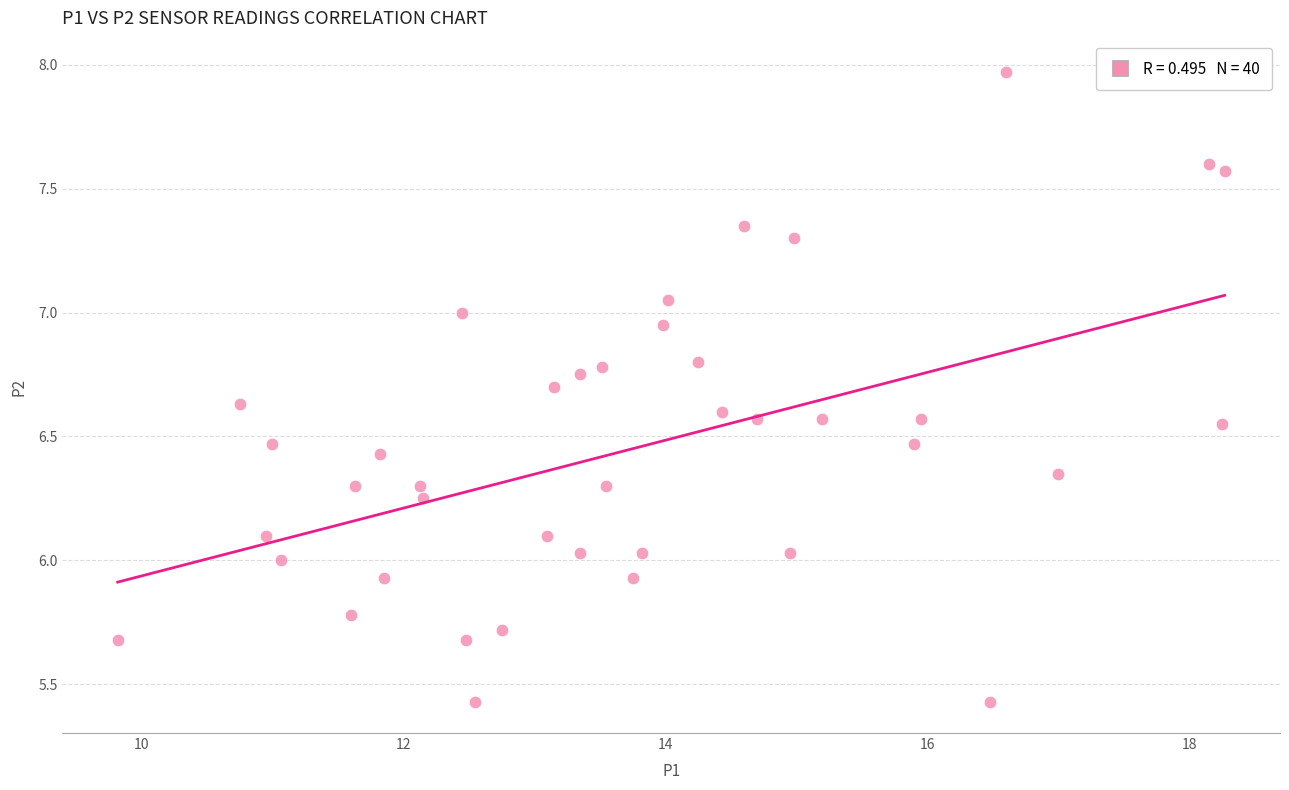

What is the range of Y values (max minus min)?

2.5